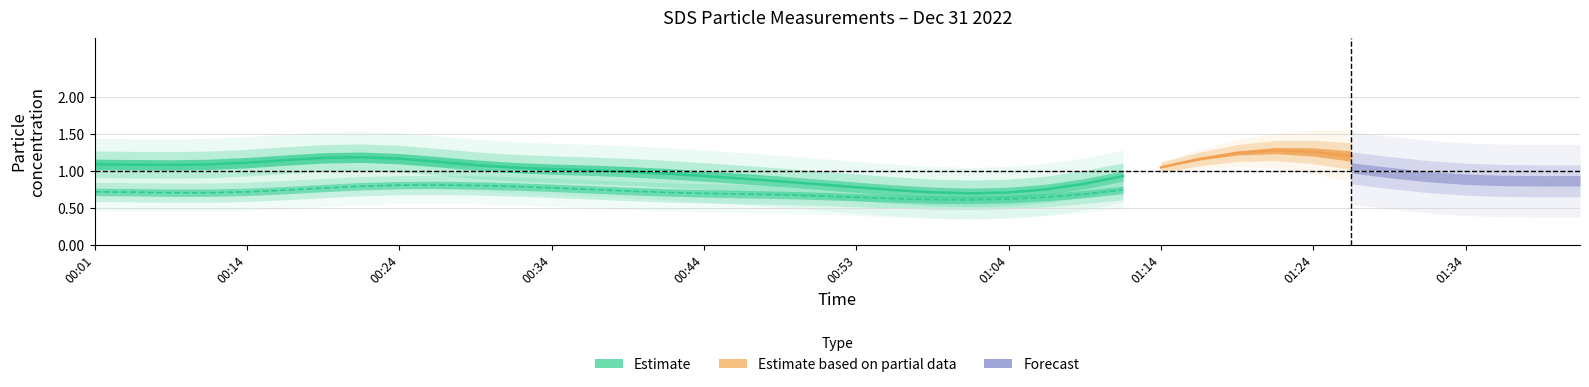

True or false: SDS_P1 and SDS_P2 intersect in this chart.

False